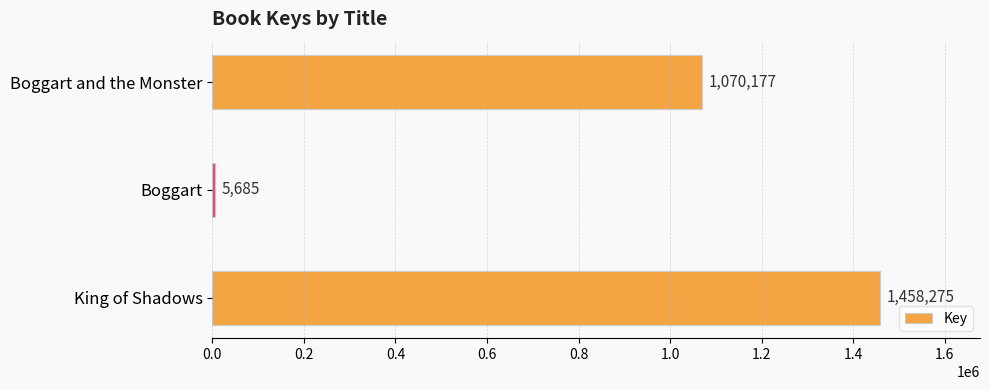

What is the difference between the maximum and minimum values?

1452590